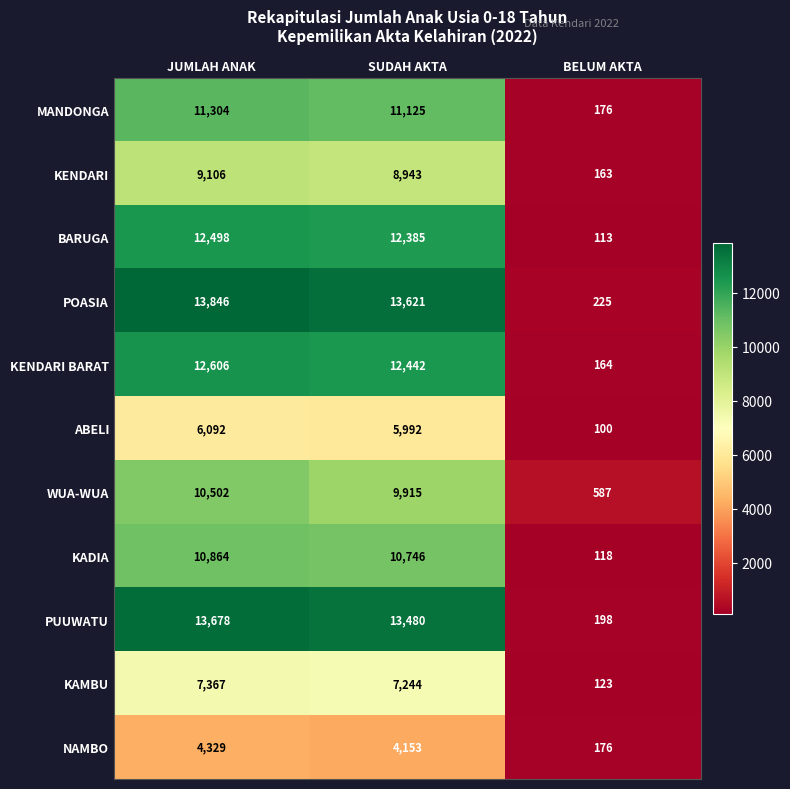

What is the spread (max minus min) of values at JUMLAH ANAK?

9517